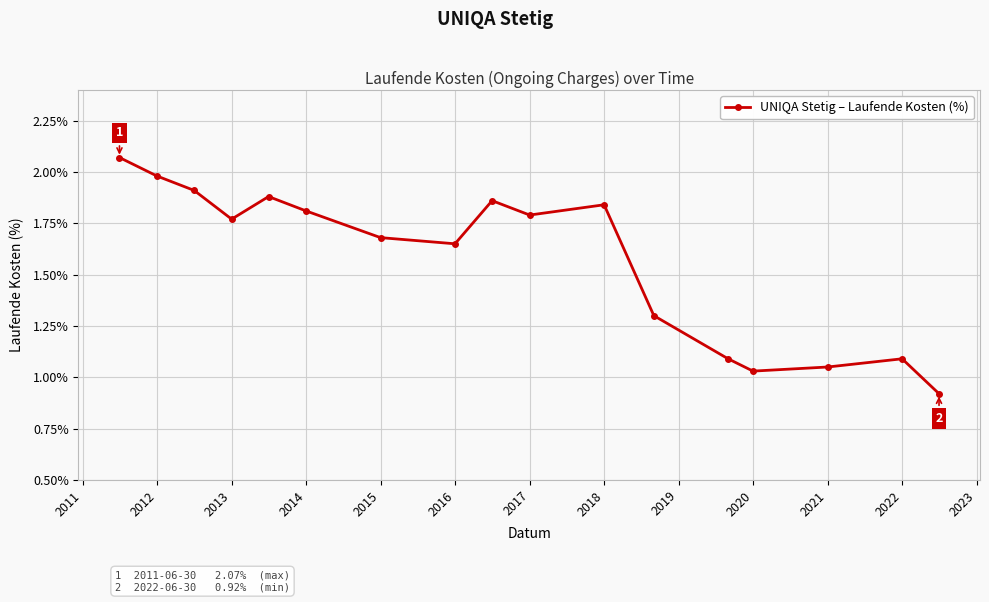

What is the sum of all values?

26.7